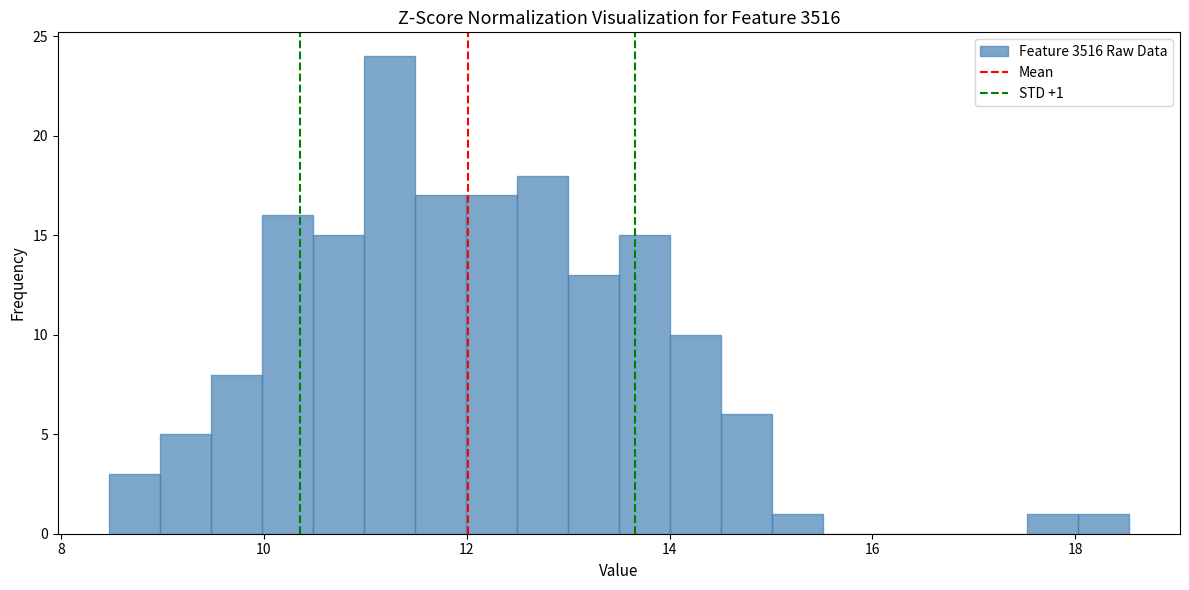

Read against the x-axis, roughly where is the centre of the tallest bar?

11.2